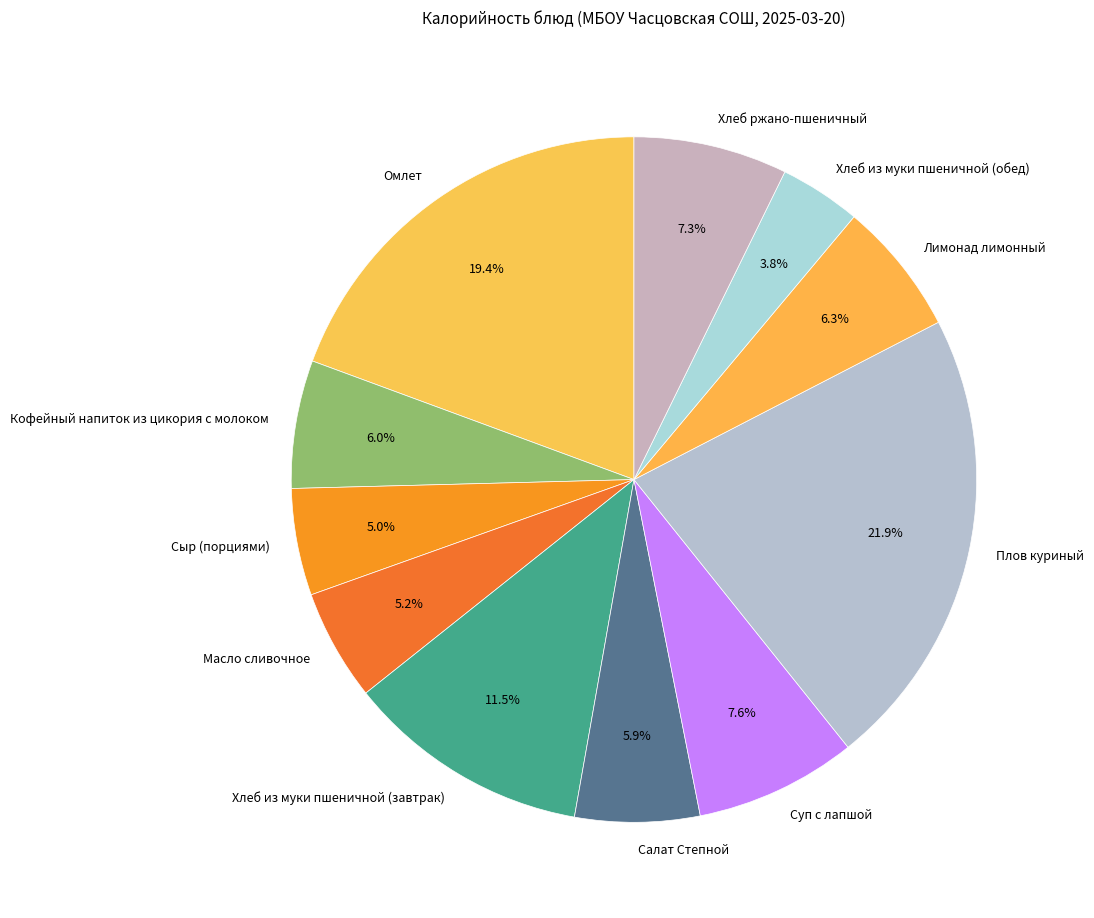

What is the smallest slice in the pie chart?

Хлеб из муки пшеничной (обед)